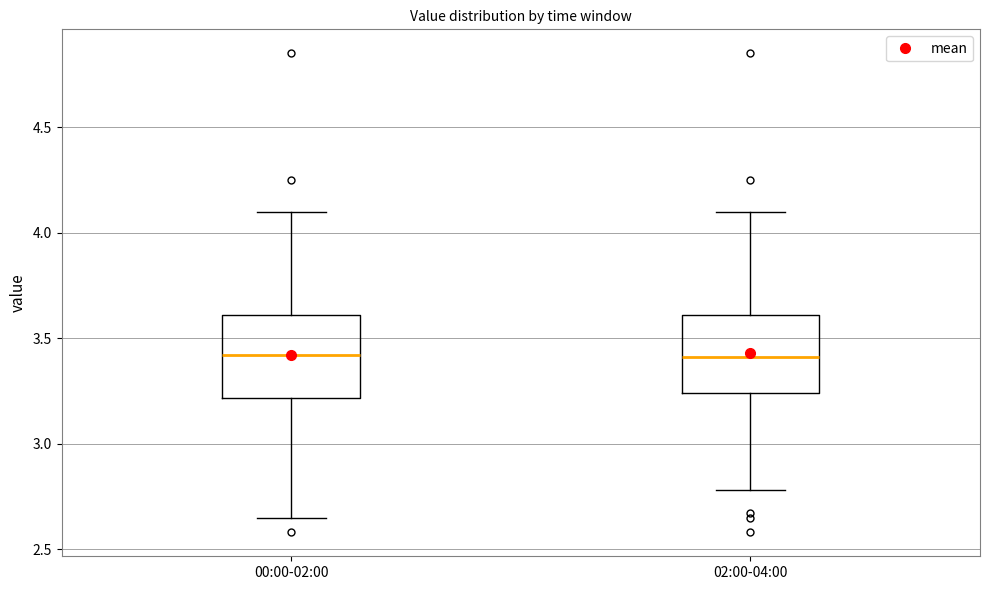

Reading left to right, read every box against the y-axis: the position of its median line, the range the box covers, and the ends of its whiskers. The values are not printed on the chart, so give them approximately, as read against the axis.

00:00-02:00: median 3.40, box 3.20 to 3.60, whiskers 2.65 to 4.10
02:00-04:00: median 3.40, box 3.25 to 3.60, whiskers 2.80 to 4.10